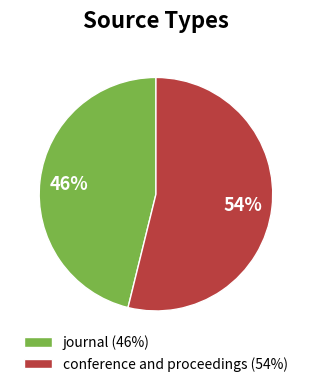

Rank the categories by value from highest to lowest.

conference and proceedings, journal